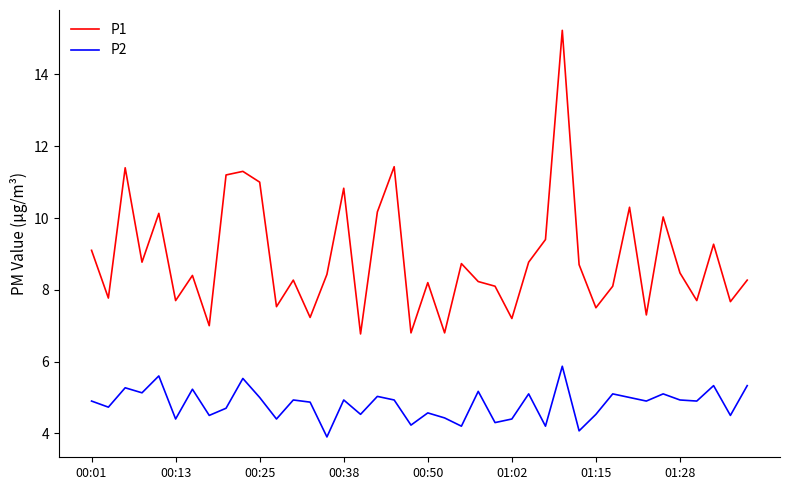

Which series has the widest spread of values?

P1